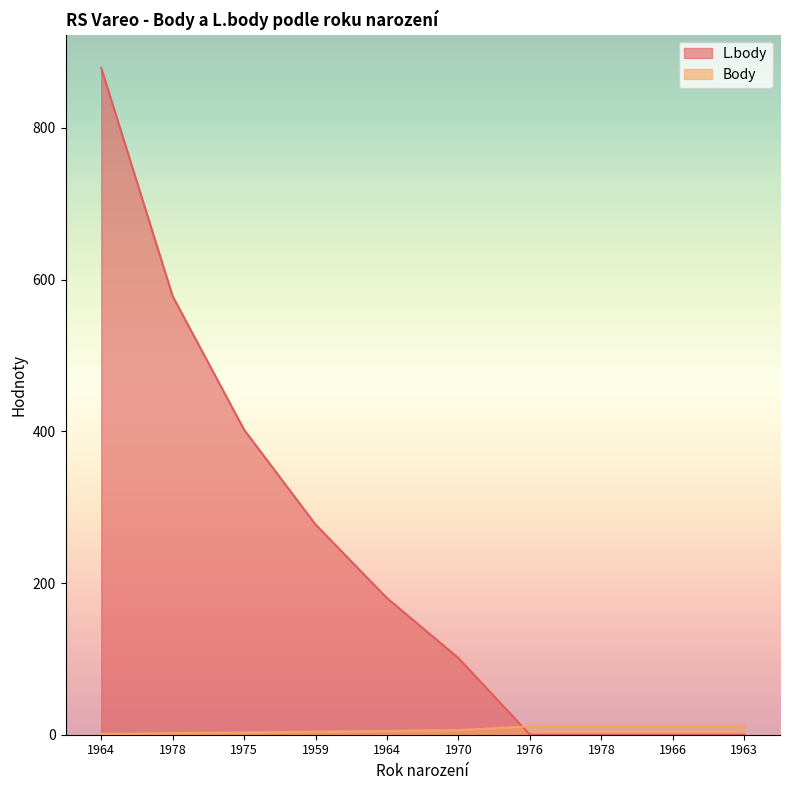

How many lines are shown in the chart?

2